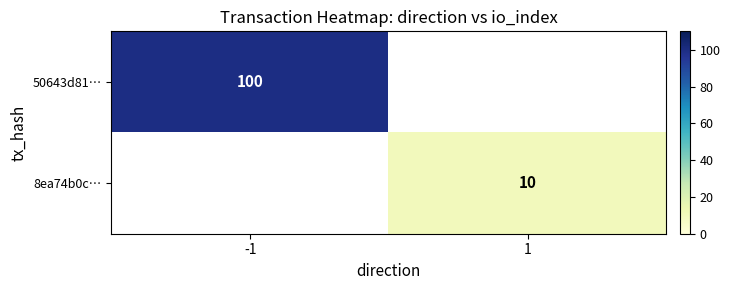

The 50643d81… series shows 56 at -1. True or false?

False